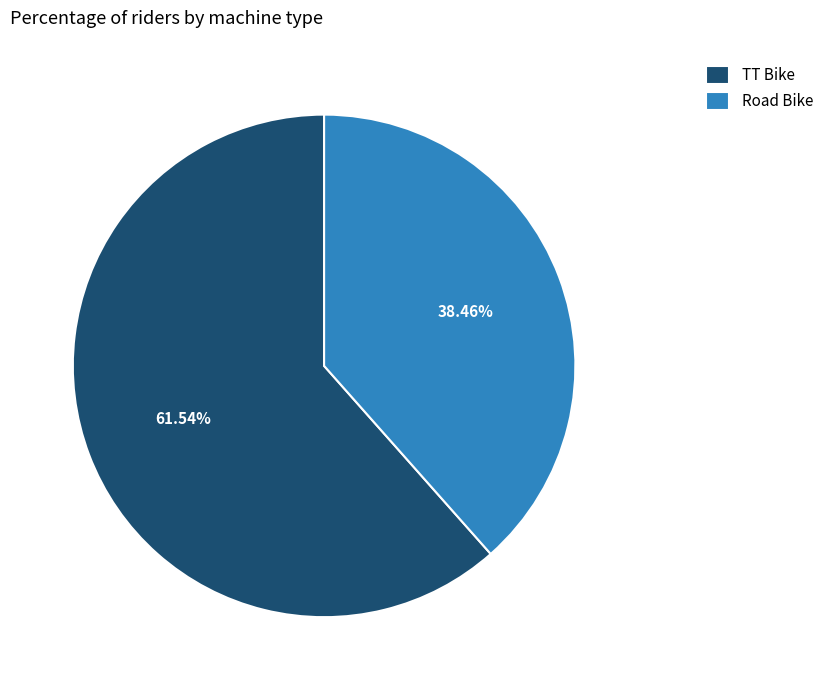

Which category has the biggest portion of the pie?

TT Bike